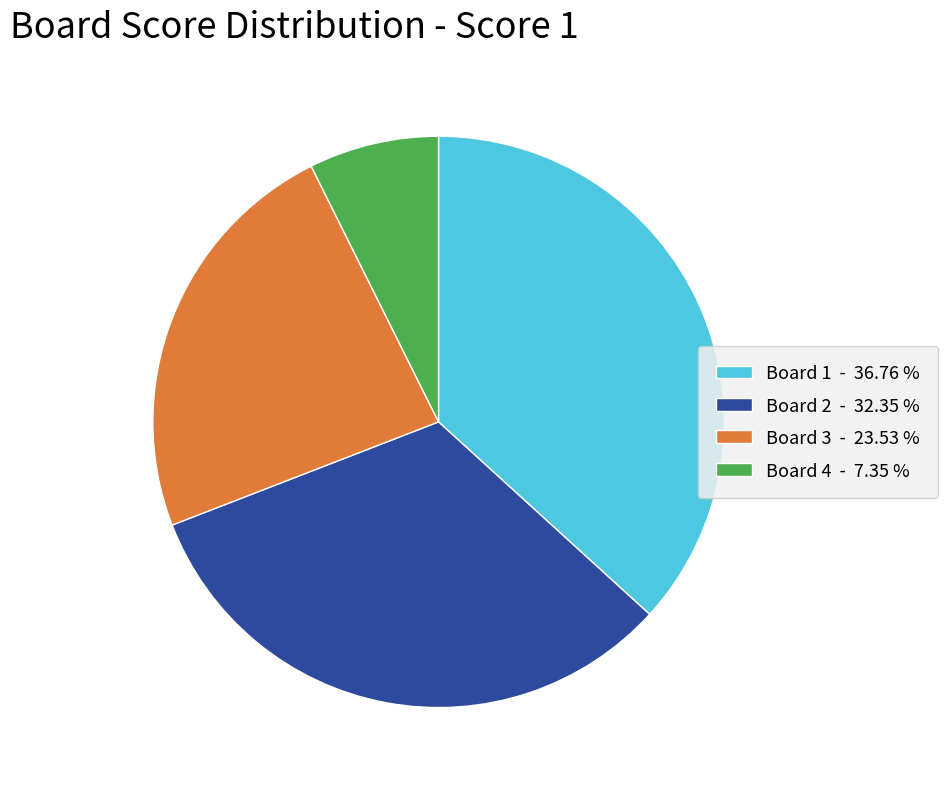

Does any single category account for the majority?

No